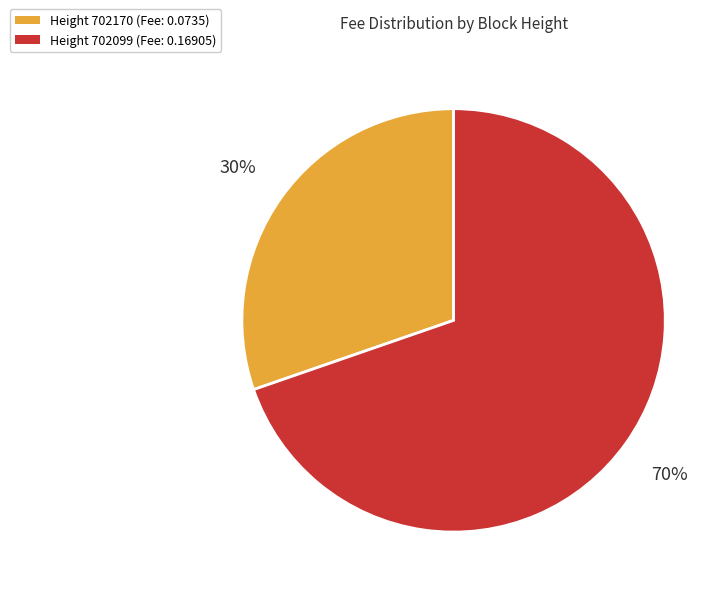

Count the number of slices in the pie.

2